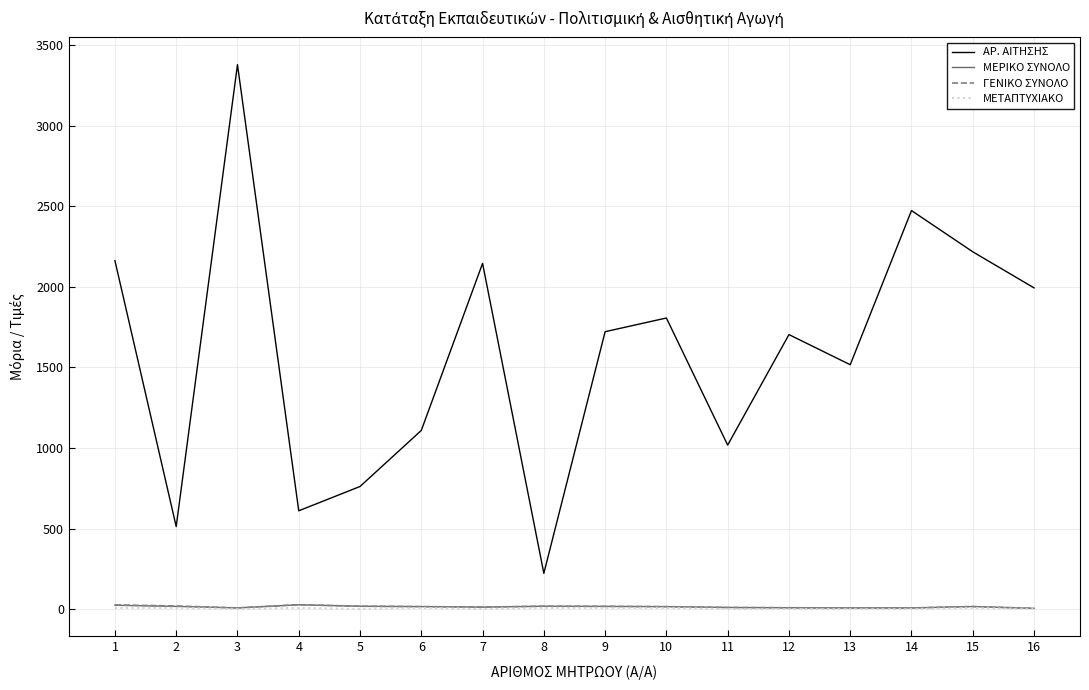

How many distinct data groups are displayed?

4